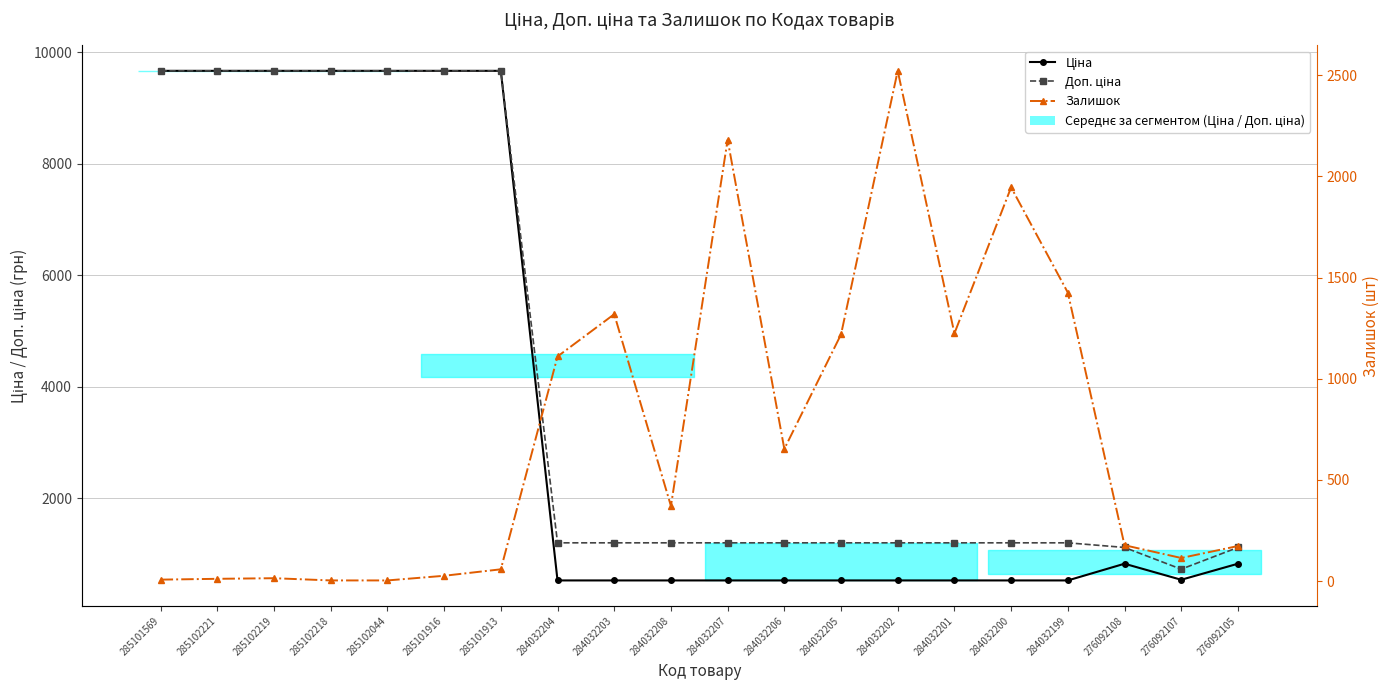

Where is Ціна nearest to the value 5093?

276092108